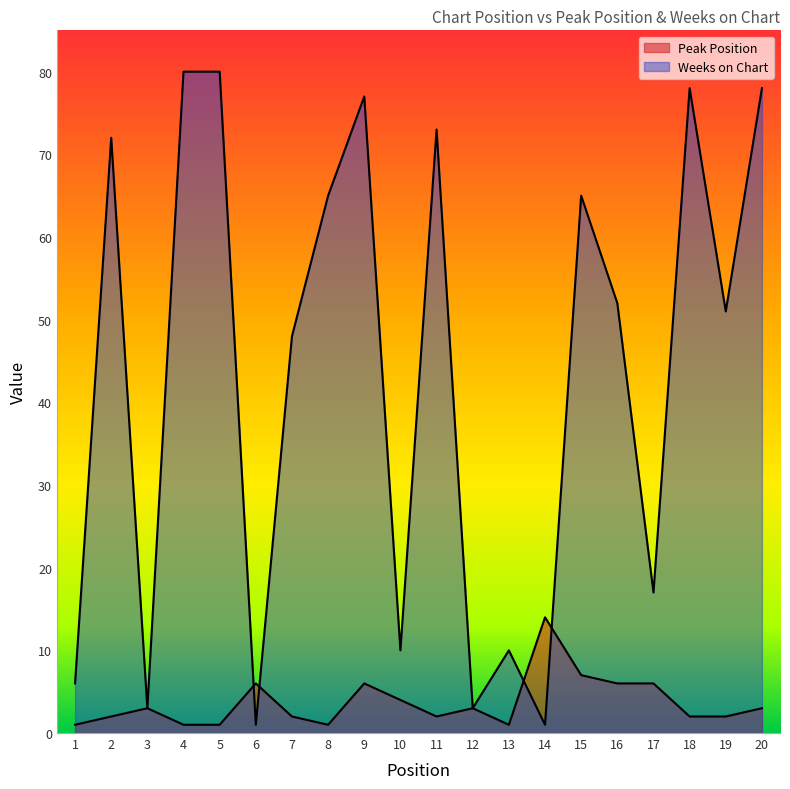

Rank the series at 15 from lowest to highest value.

Peak Position, Weeks on Chart